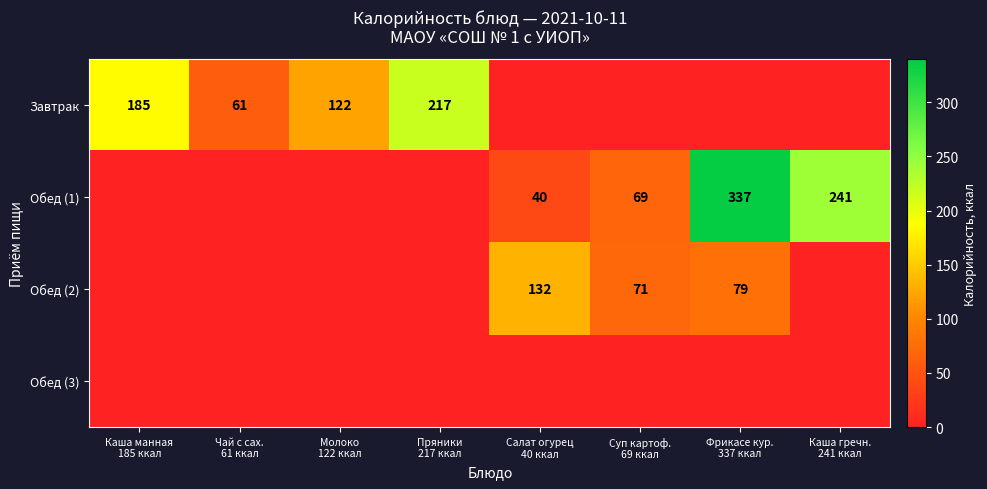

How many values in the Обед (1) series exceed 40?

3